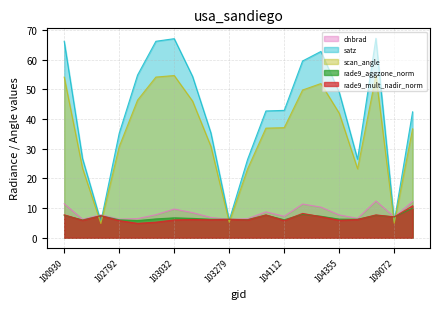

At how many categories does at least one series exceed 37?

12